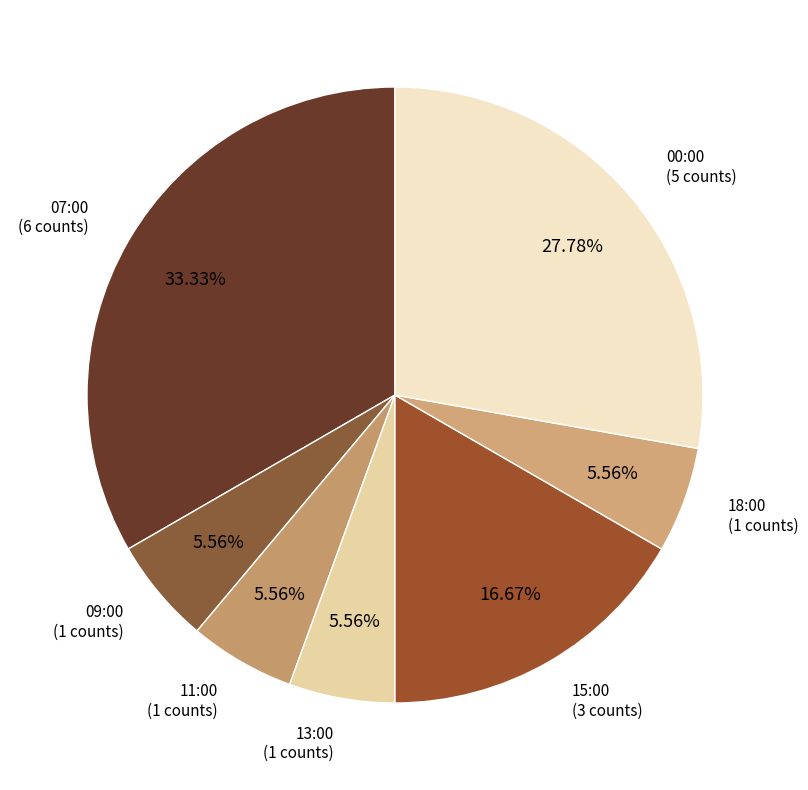

What percentage is the 15:00 slice, to the nearest percent?

17%